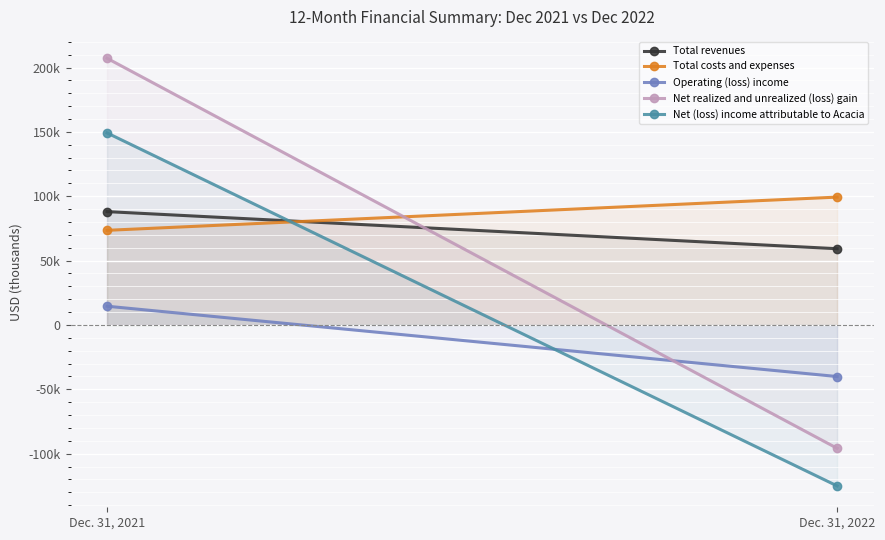

Count the number of categories in the chart.

2